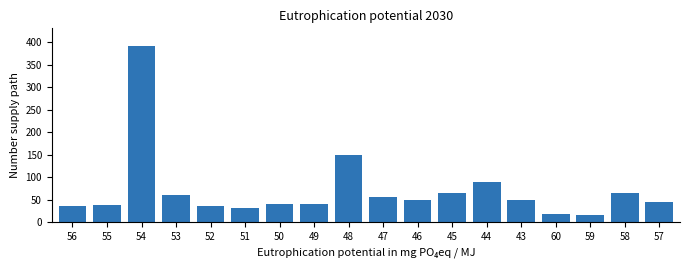

What is the difference between the values at 52 and 57?

10.3